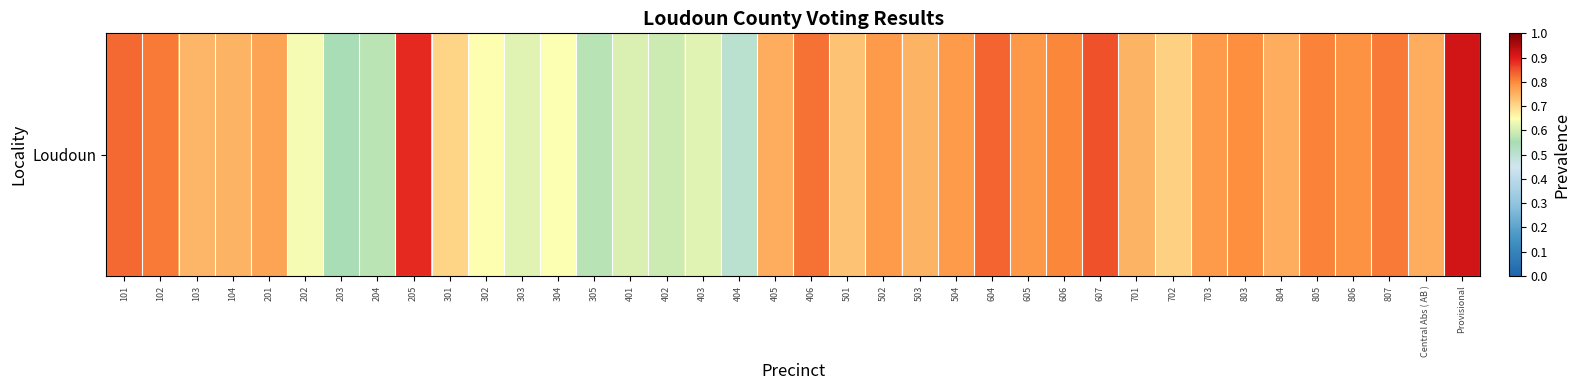

What is the minimum value shown in the chart?

0.5